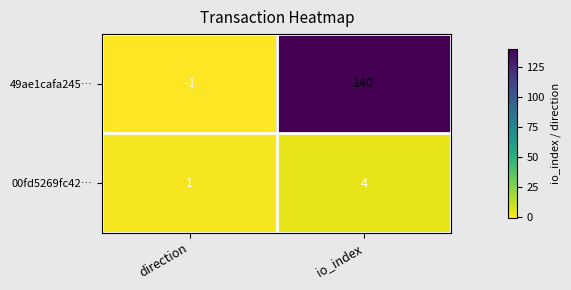

Between direction and io_index, which series saw the biggest shift?

49ae1cafa245…